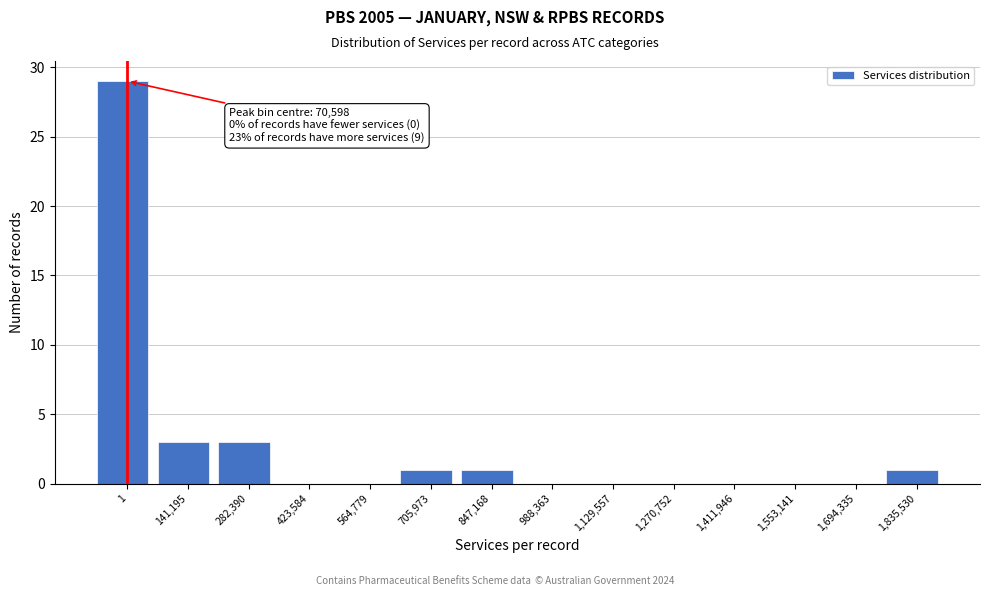

Reading right to left, what are all the values shown in this chart?

1,835,530=1	1,694,335=0	1,553,141=0	1,411,946=0	1,270,752=0	1,129,557=0	988,363=0	847,168=1	705,973=1	564,779=0	423,584=0	282,390=3	141,195=3	1=29